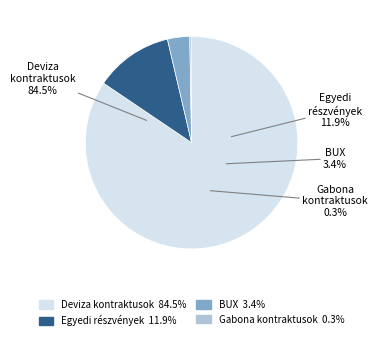

Count the number of slices in the pie.

4